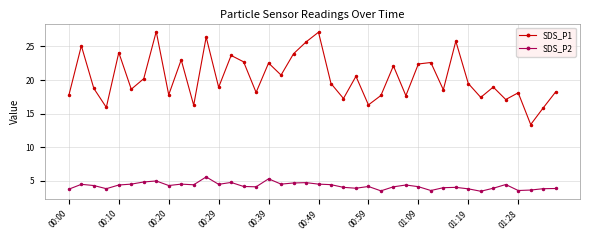

What is the sum of all SDS_P2 values?

170.6